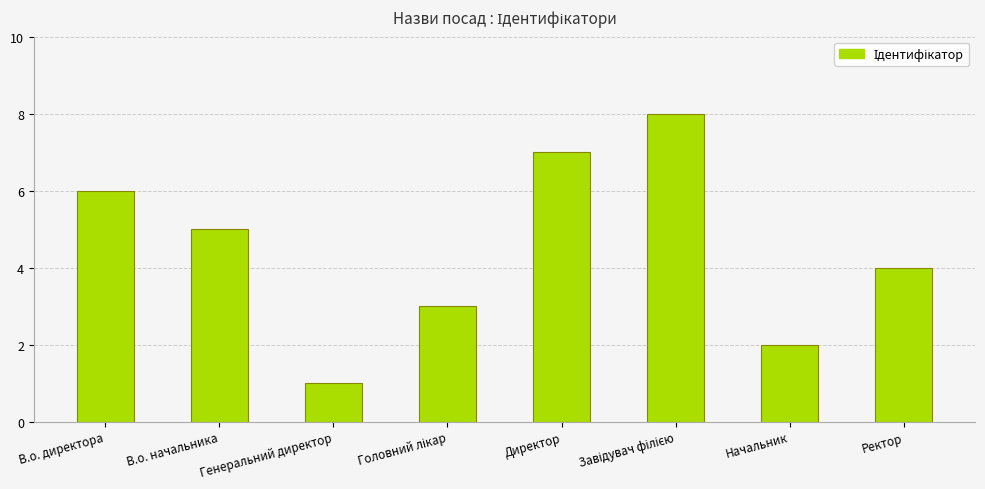

What is the difference between the second highest and second lowest values?

5